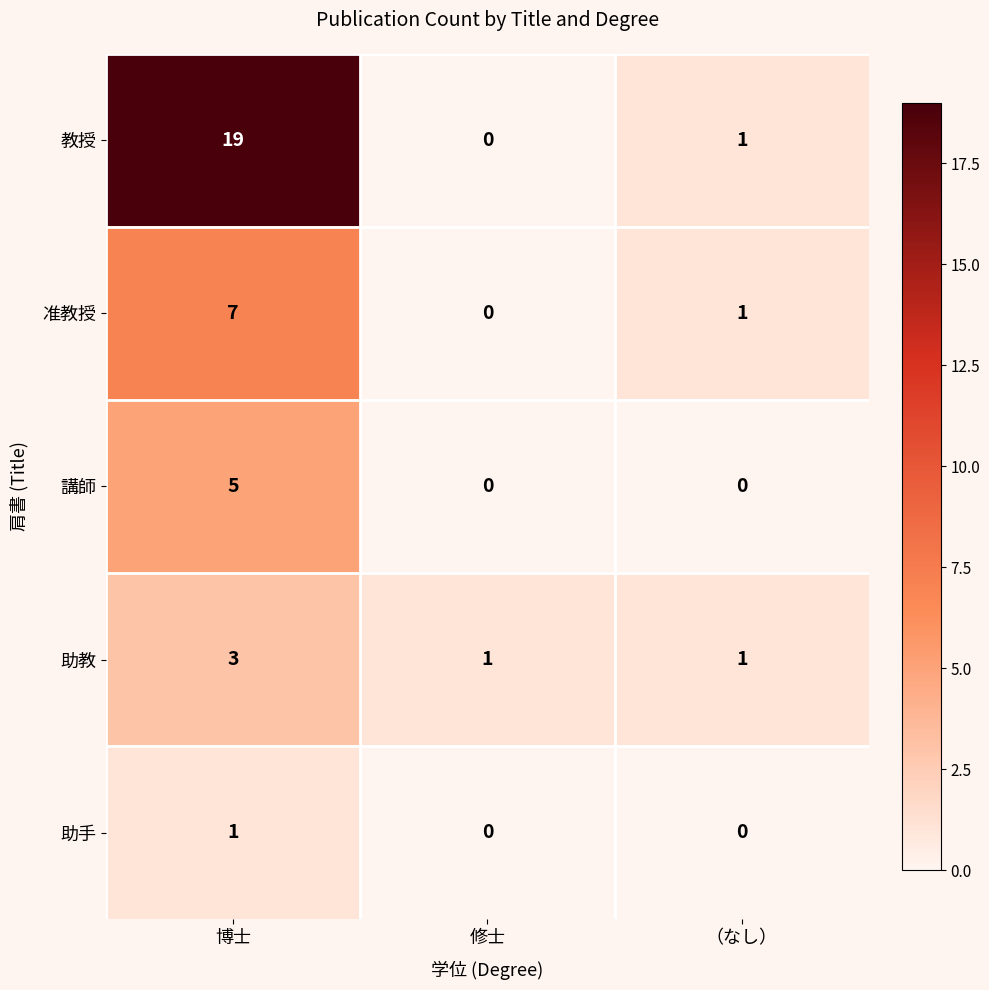

Reading left to right, list all the values displayed in this chart.

教授: 博士=19	修士=0	（なし）=1
准教授: 博士=7	修士=0	（なし）=1
講師: 博士=5	修士=0	（なし）=0
助教: 博士=3	修士=1	（なし）=1
助手: 博士=1	修士=0	（なし）=0